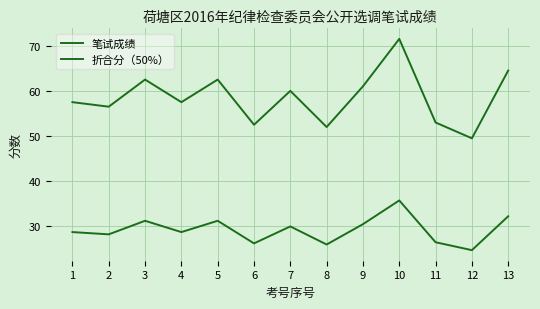

Is the value of 笔试成绩 at 11 greater than the value of 折合分（50%） at 1?

Yes